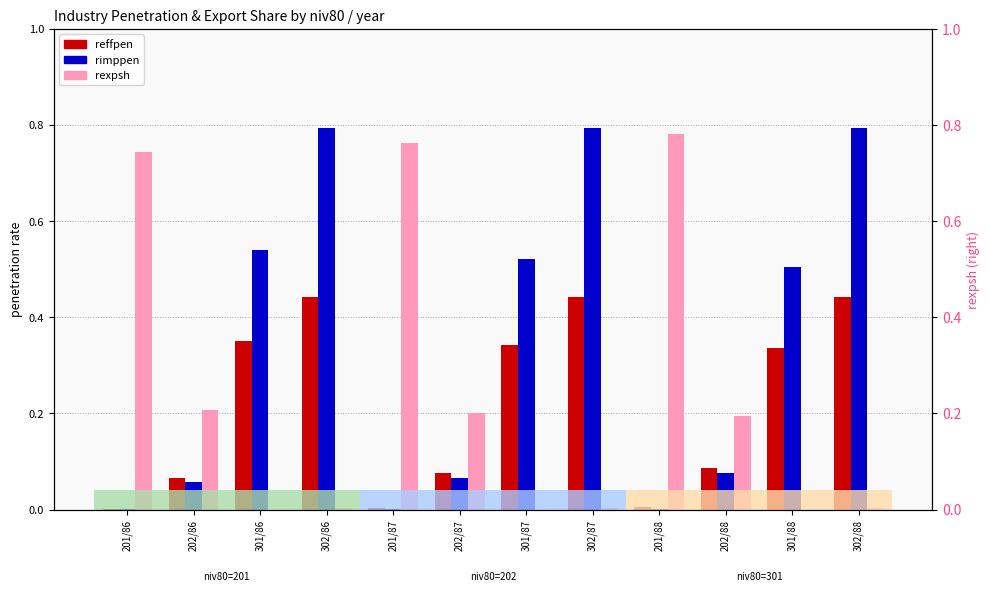

The value of reffpen at 202/88 is 0.1. True or false?

True